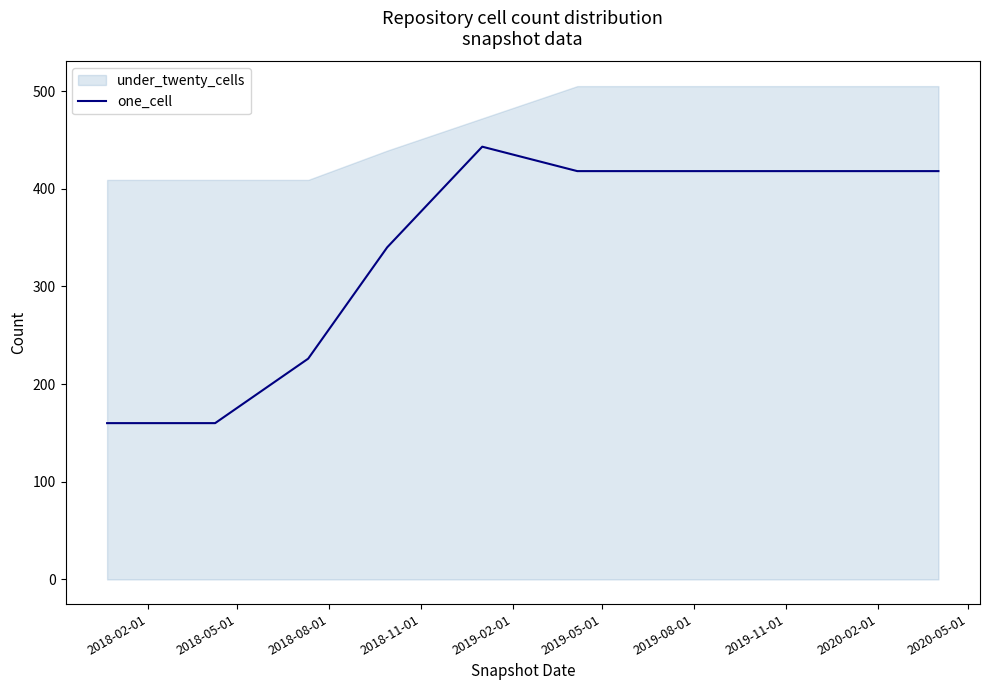

How many data points are less than 418?

4